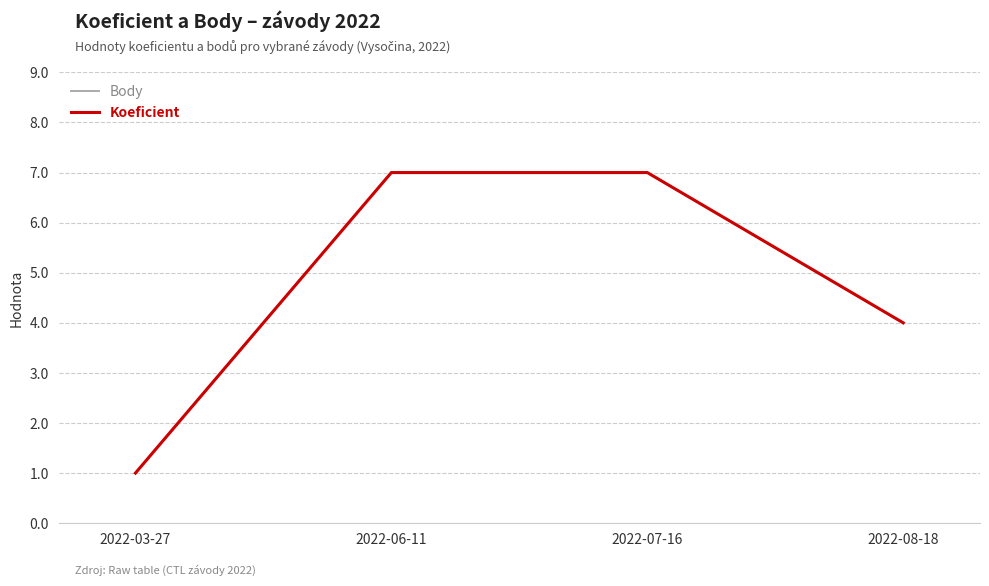

What is the total value across all series at 2022-03-27?

2